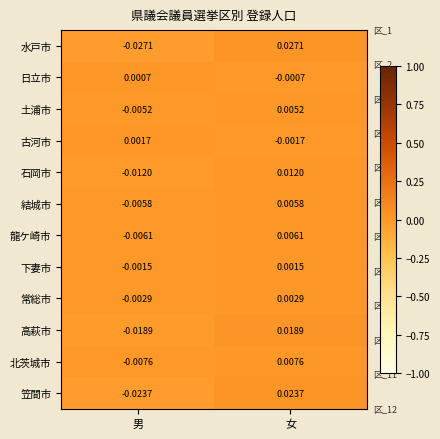

How many negative values does the 常総市 series have?

1